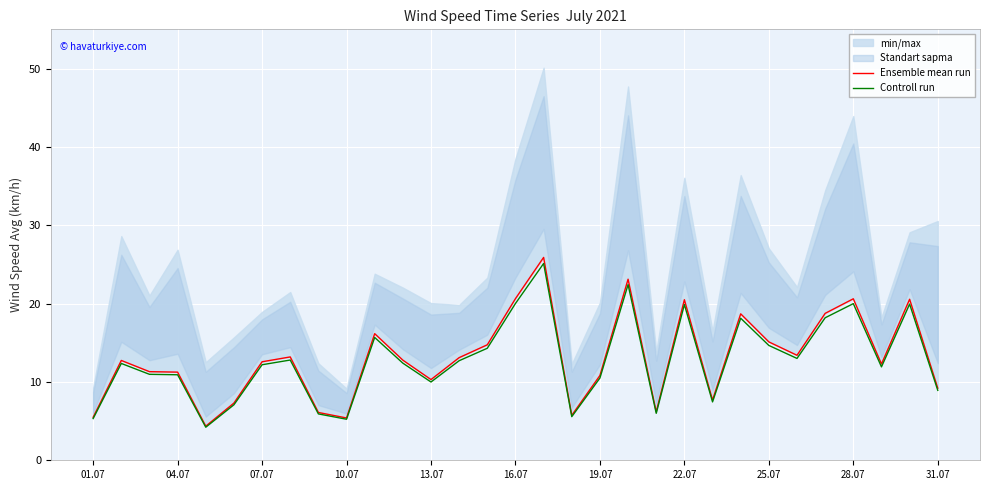

How many values in the Controll run series exceed 12?

17